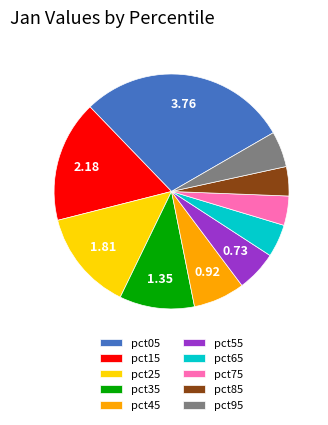

Approximately how many times larger is the value at pct75 compared to pct35?

0.4